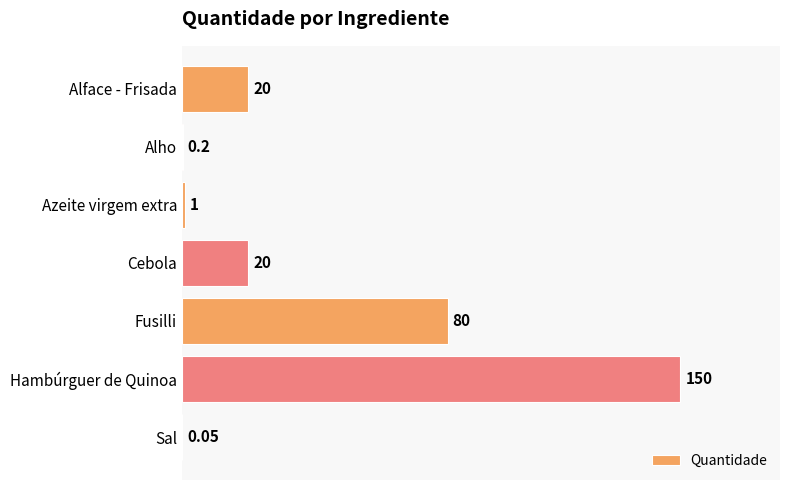

Which category has the highest value across all series?

Hambúrguer de Quinoa